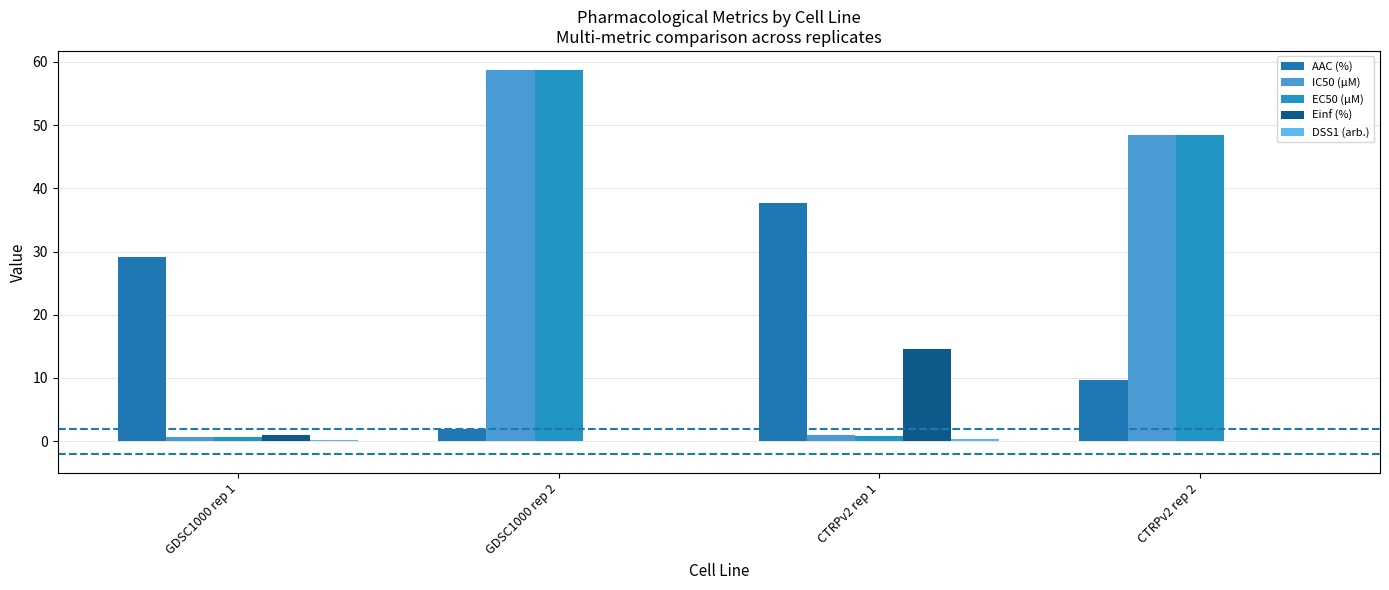

At how many categories does at least one series exceed 21?

4